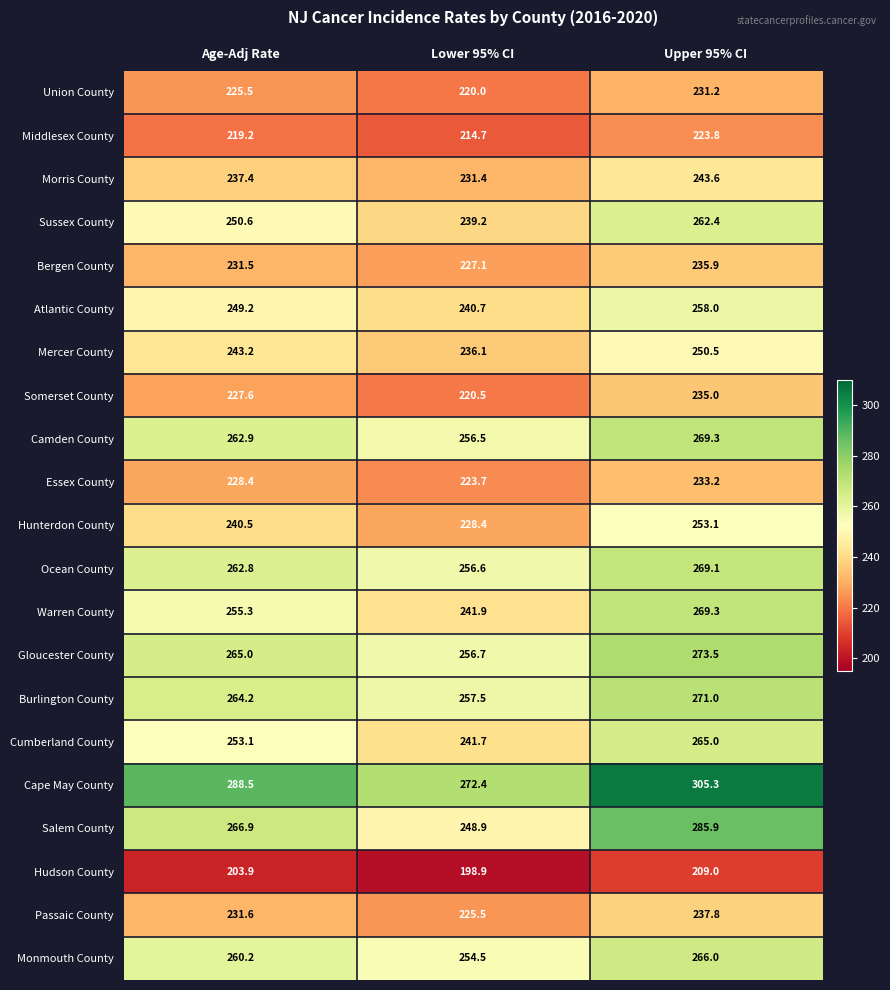

Rank the series at Age-Adj Rate from highest to lowest value.

Cape May County, Salem County, Gloucester County, Burlington County, Camden County, Ocean County, Monmouth County, Warren County, Cumberland County, Sussex County, Atlantic County, Mercer County, Hunterdon County, Morris County, Passaic County, Bergen County, Essex County, Somerset County, Union County, Middlesex County, Hudson County